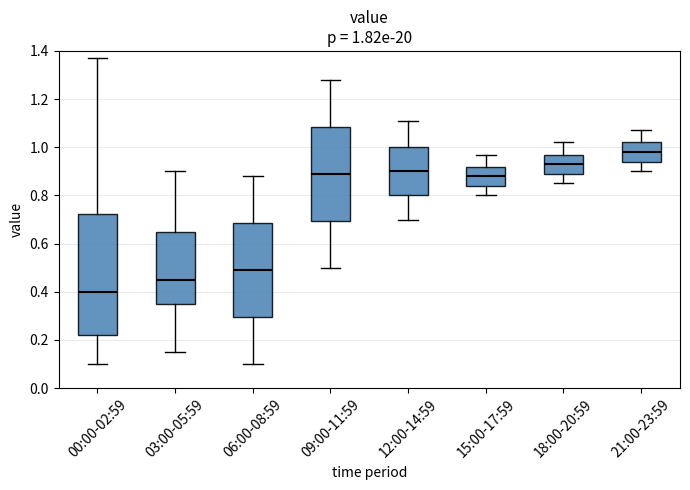

Which box's median line is the highest?

21:00-23:59